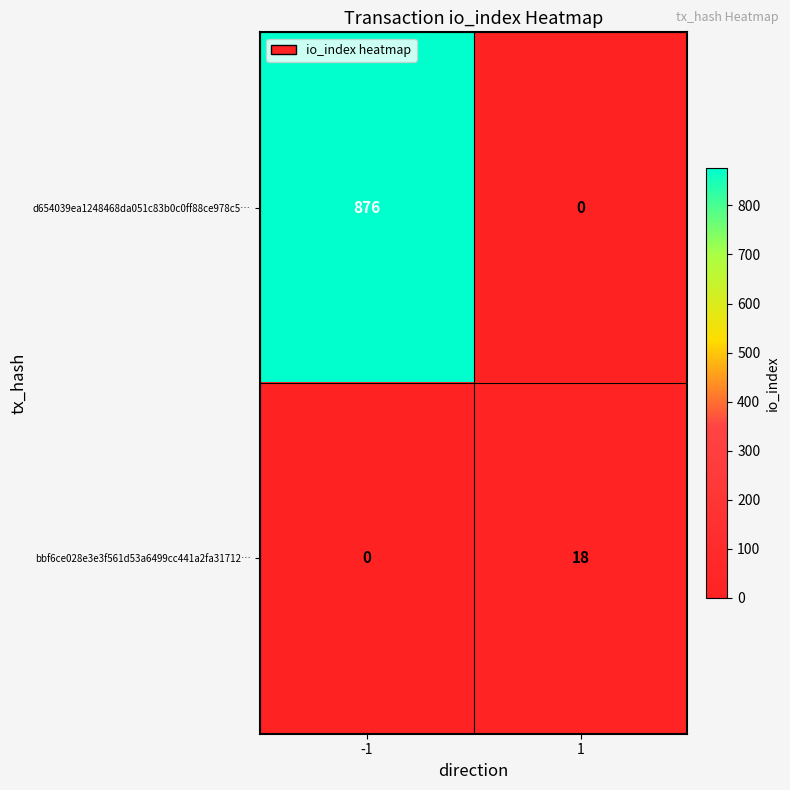

Reading left to right, transcribe all the data shown in this chart.

d654039ea1248468da051c83b0c0ff88ce978c5…: 876	0
bbf6ce028e3e3f561d53a6499cc441a2fa31712…: 0	18